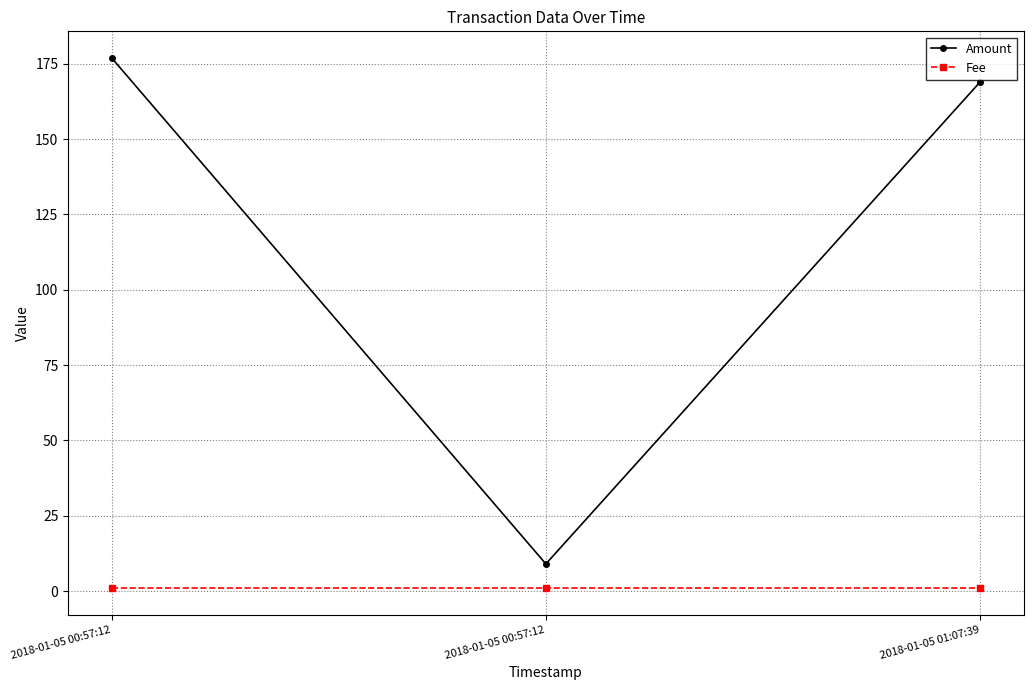

Is the value of Fee at 2018-01-05 01:07:39 greater than the value of Amount at 2018-01-05 01:07:39?

No